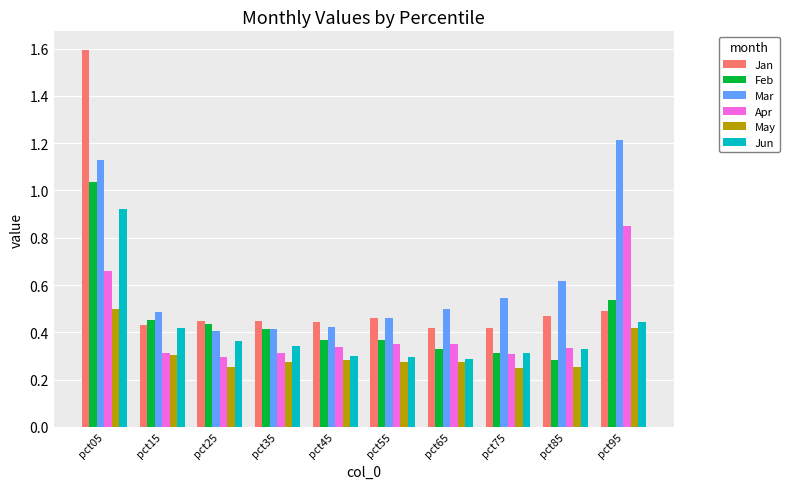

What is the sum of the Jun values at pct35 and pct05?

1.3